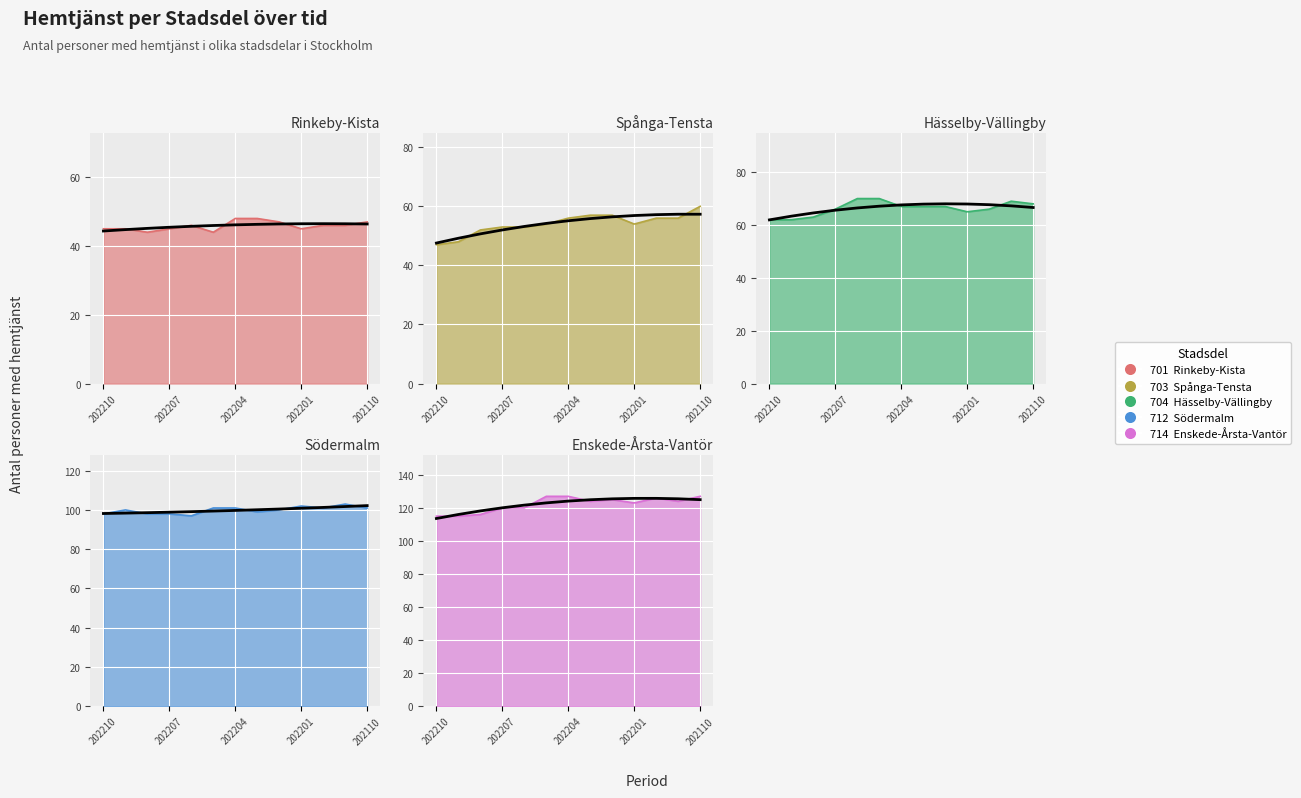

What are all the series names shown in the legend?

701  Rinkeby-Kista, 703  Spånga-Tensta, 704  Hässelby-Vällingby, 712  Södermalm, 714  Enskede-Årsta-Vantör